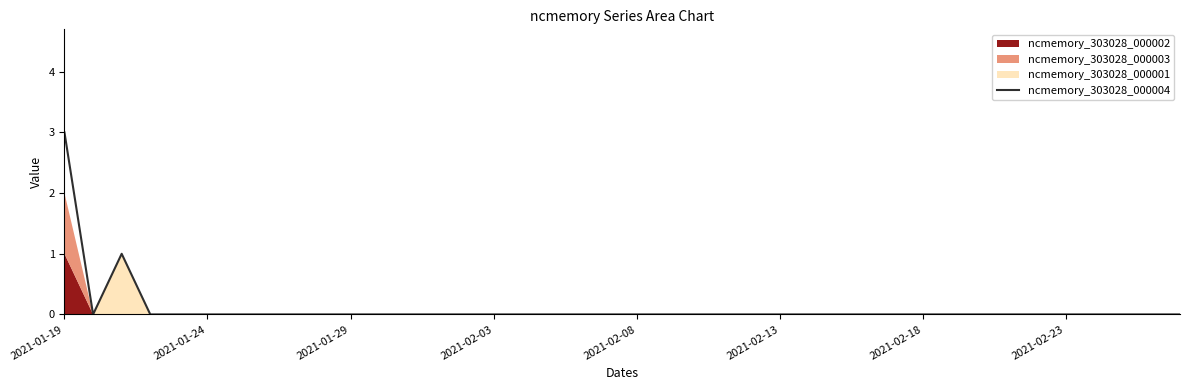

Reading left to right, extract all data points from this chart.

3	0	1	0	0	0	0	0	0	0	0	0	0	0	0	0	0	0	0	0	0	0	0	0	0	0	0	0	0	0	0	0	0	0	0	0	0	0	0	0